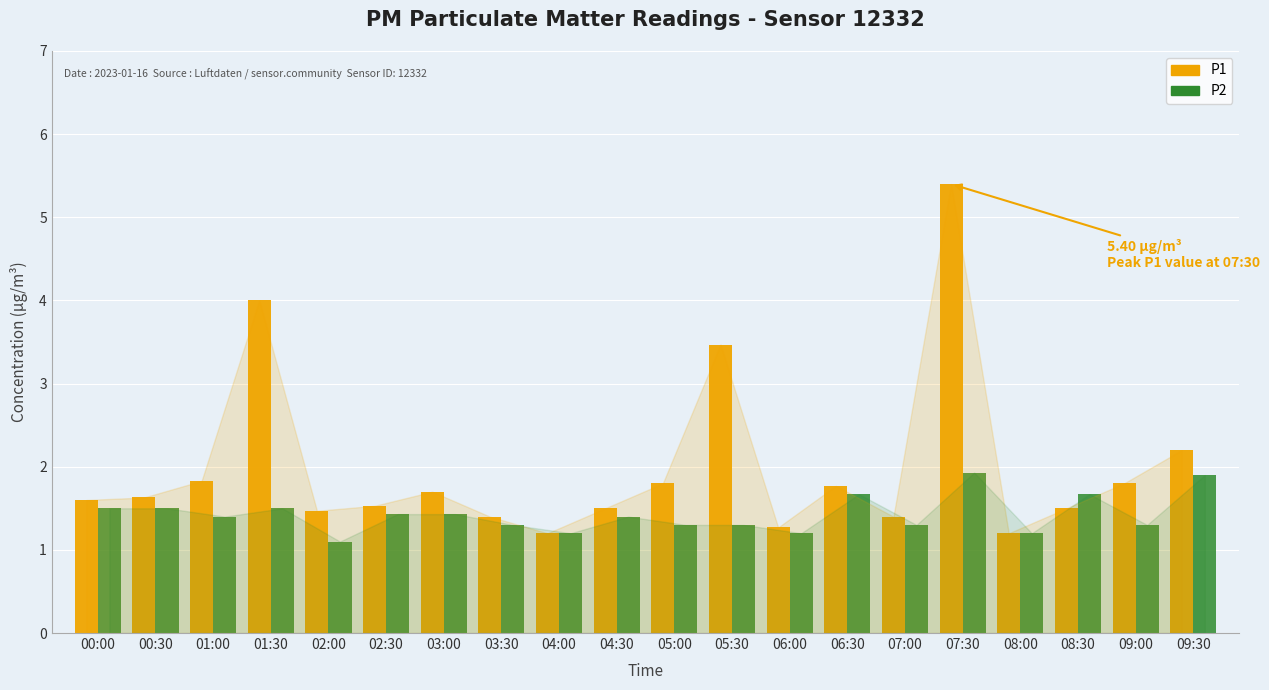

How many bars are there in each group?

2